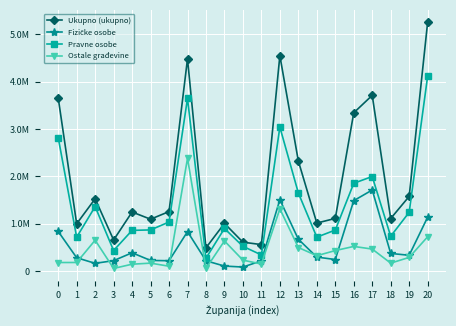

True or false: Fizičke osobe has a value of 119461 at 10.

False